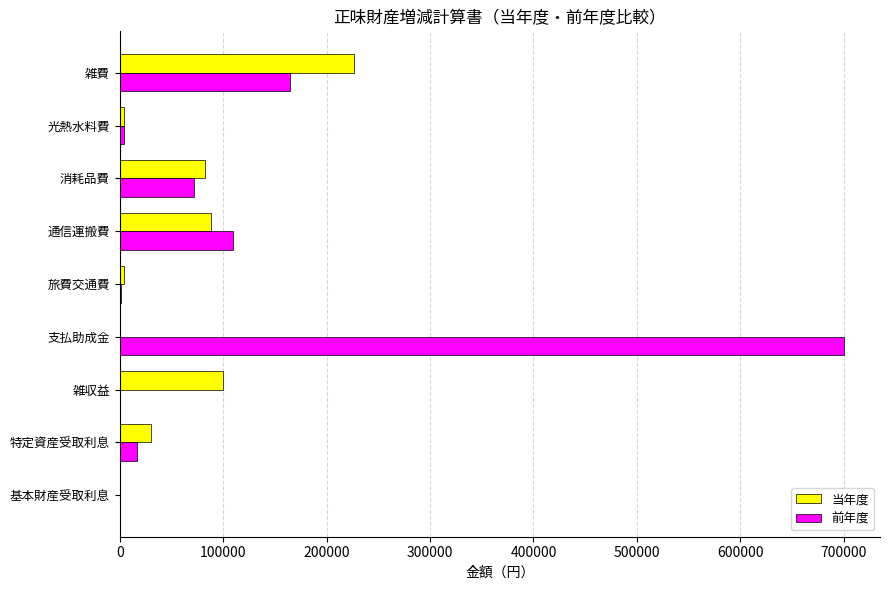

At which category is the sum across all series the highest?

支払助成金